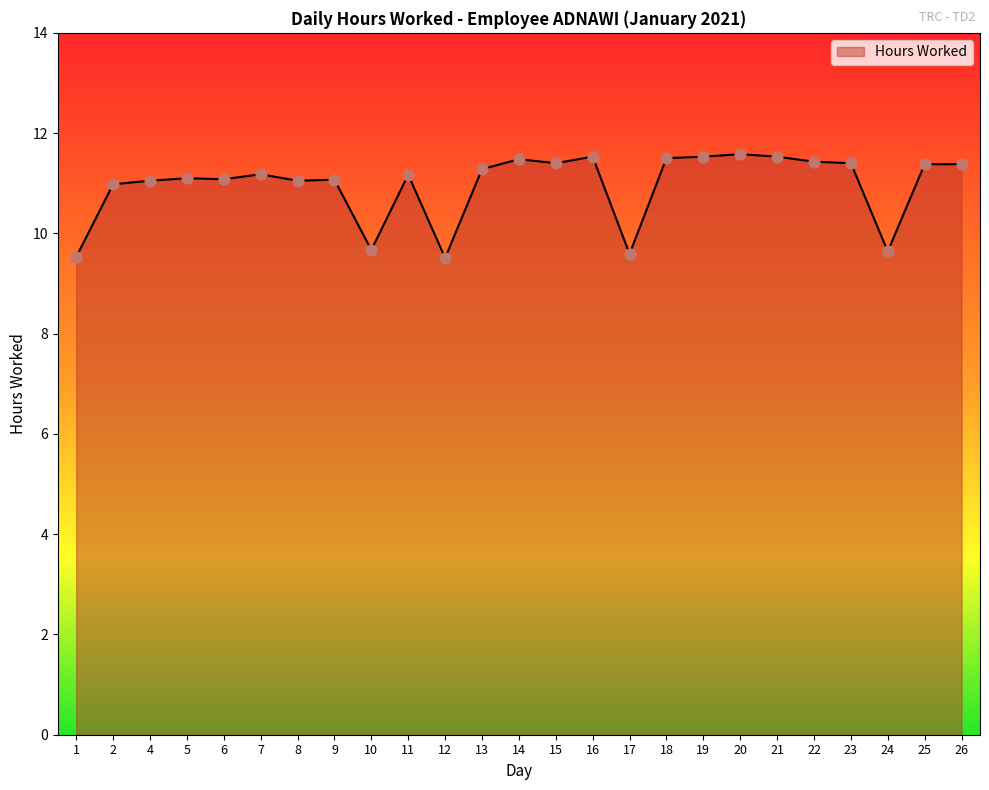

Approximately how many times larger is the value at 25 compared to 18?

1.0